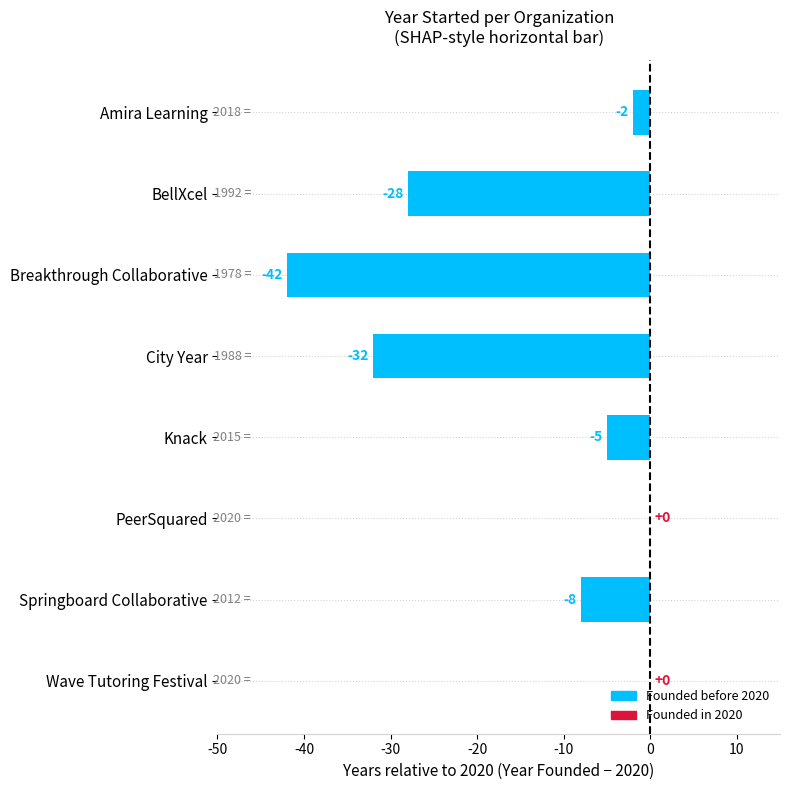

Are the bars grouped side by side (vs. stacked)?

No